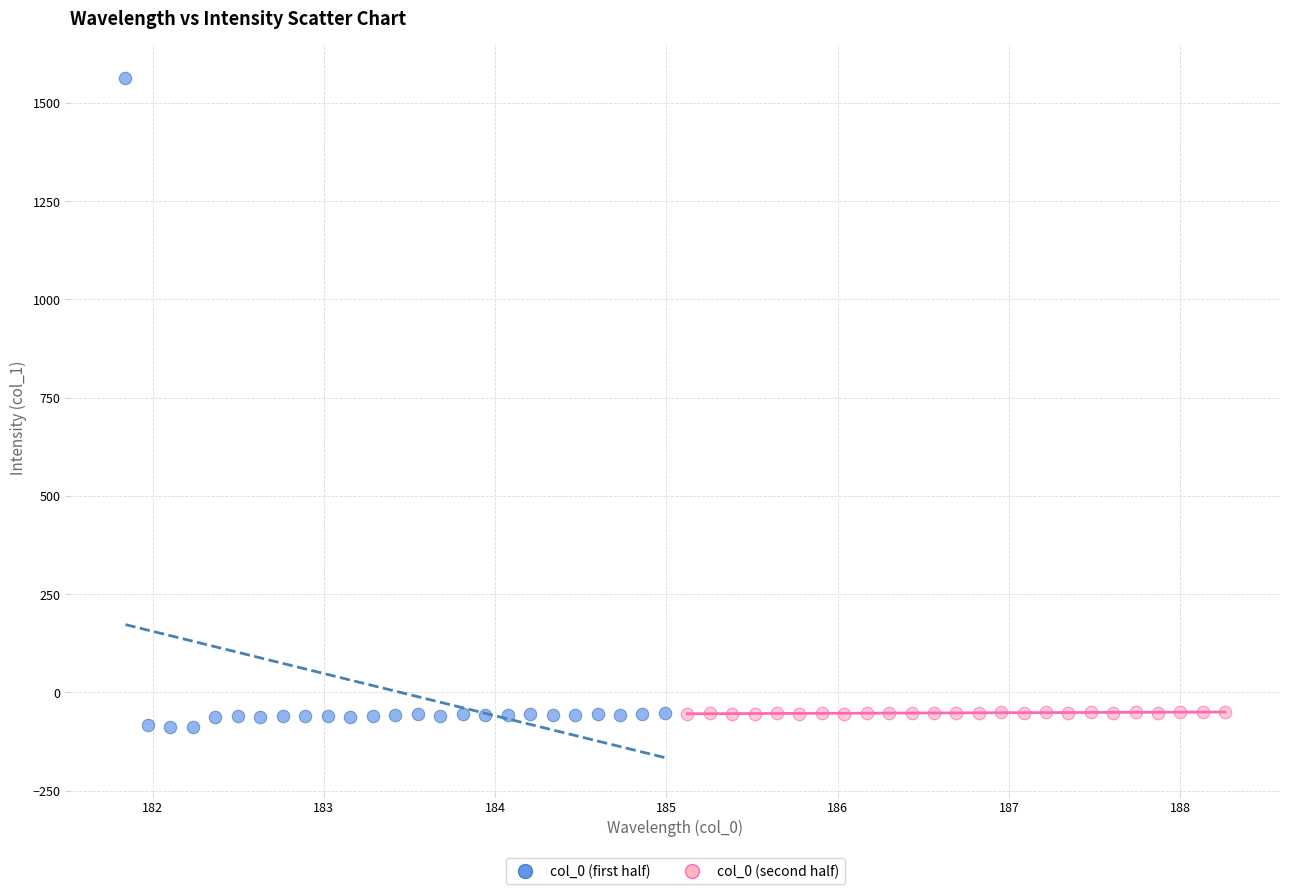

Which series has the largest Y range (max minus min)?

col_0 (first half)